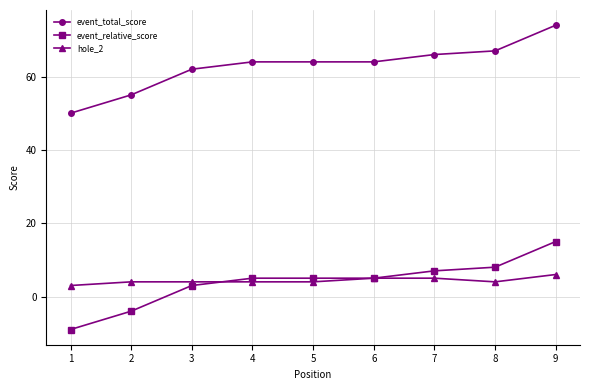

Reading left to right, transcribe all the data shown in this chart.

event_total_score: 1=50	2=55	3=62	4=64	5=64	6=64	7=66	8=67	9=74
event_relative_score: 1=-9	2=-4	3=3	4=5	5=5	6=5	7=7	8=8	9=15
hole_2: 1=3	2=4	3=4	4=4	5=4	6=5	7=5	8=4	9=6